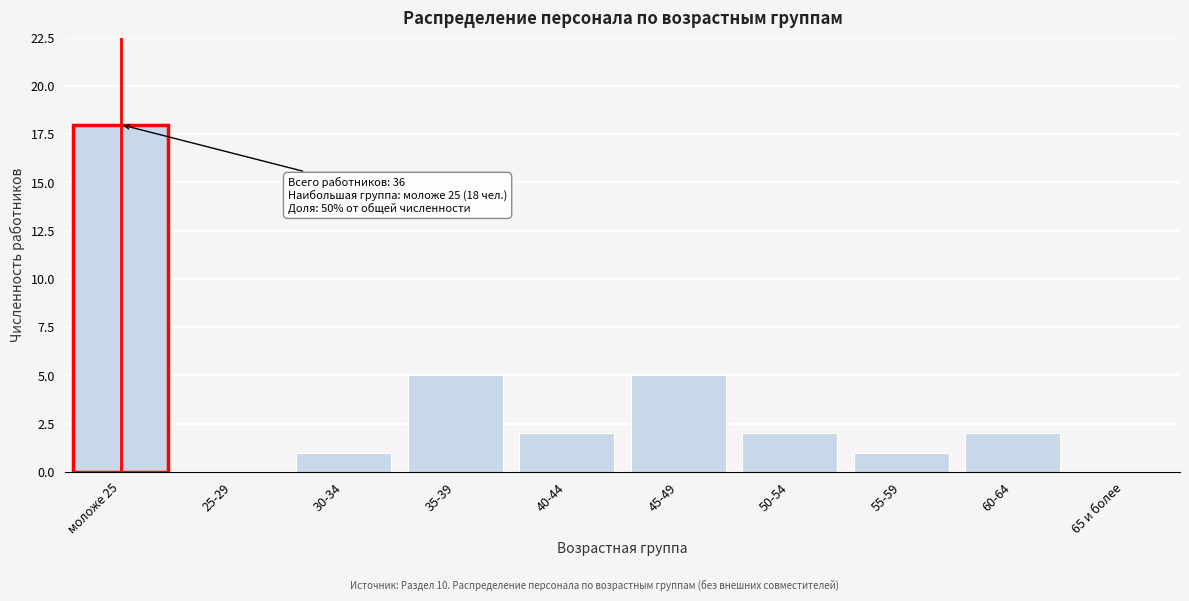

Reading left to right, list all the values displayed in this chart.

моложе 25=18	25-29=0	30-34=1	35-39=5	40-44=2	45-49=5	50-54=2	55-59=1	60-64=2	65 и более=0